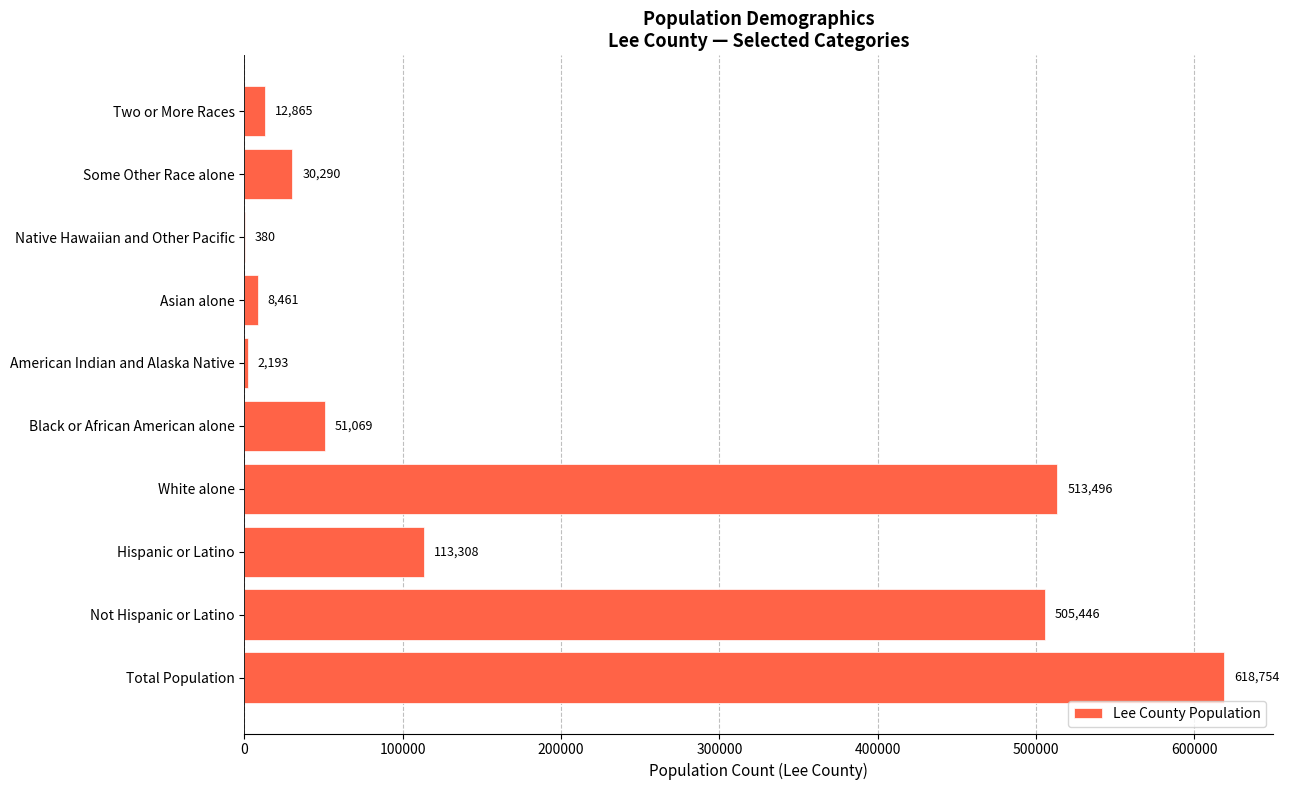

How many distinct data groups are displayed?

1